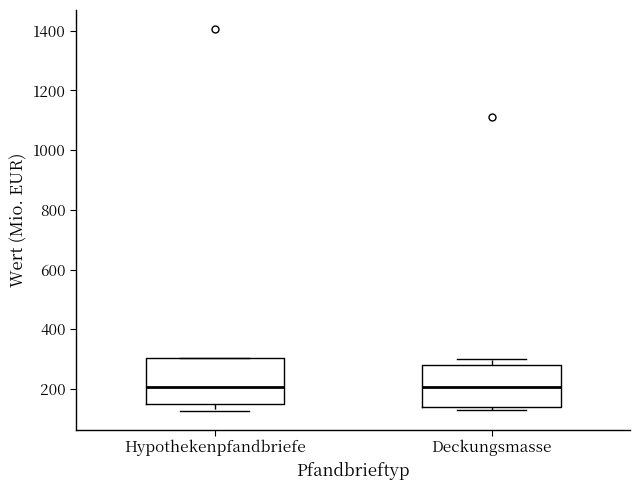

Where is the upper edge of the box for Deckungsmasse on the y-axis? The values are not printed on the chart, so give them approximately, as read against the axis.

280